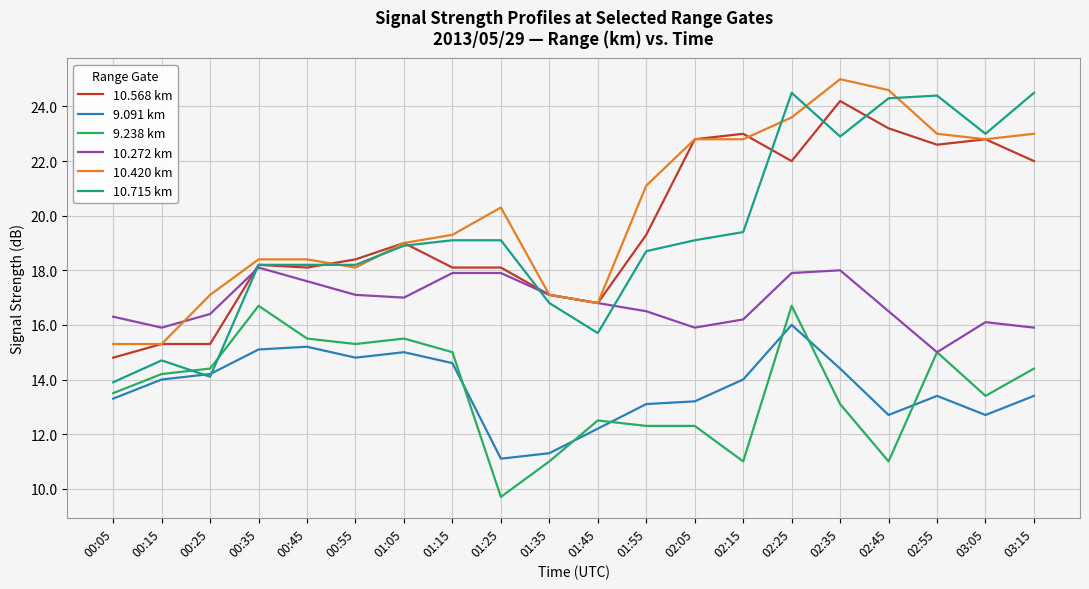

Reading left to right, what are all the values shown in this chart?

10.568 km: 14.8	15.3	15.3	18.2	18.1	18.4	19.0	18.1	18.1	17.1	16.8	19.3	22.8	23.0	22.0	24.2	23.2	22.6	22.8	22.0
9.091 km: 13.3	14.0	14.2	15.1	15.2	14.8	15.0	14.6	11.1	11.3	12.2	13.1	13.2	14.0	16.0	14.4	12.7	13.4	12.7	13.4
9.238 km: 13.5	14.2	14.4	16.7	15.5	15.3	15.5	15.0	9.7	11.0	12.5	12.3	12.3	11.0	16.7	13.1	11.0	15.0	13.4	14.4
10.272 km: 16.3	15.9	16.4	18.1	17.6	17.1	17.0	17.9	17.9	17.1	16.8	16.5	15.9	16.2	17.9	18.0	16.5	15.0	16.1	15.9
10.420 km: 15.3	15.3	17.1	18.4	18.4	18.1	19.0	19.3	20.3	17.1	16.8	21.1	22.8	22.8	23.6	25.0	24.6	23.0	22.8	23.0
10.715 km: 13.9	14.7	14.1	18.2	18.2	18.2	18.9	19.1	19.1	16.8	15.7	18.7	19.1	19.4	24.5	22.9	24.3	24.4	23.0	24.5